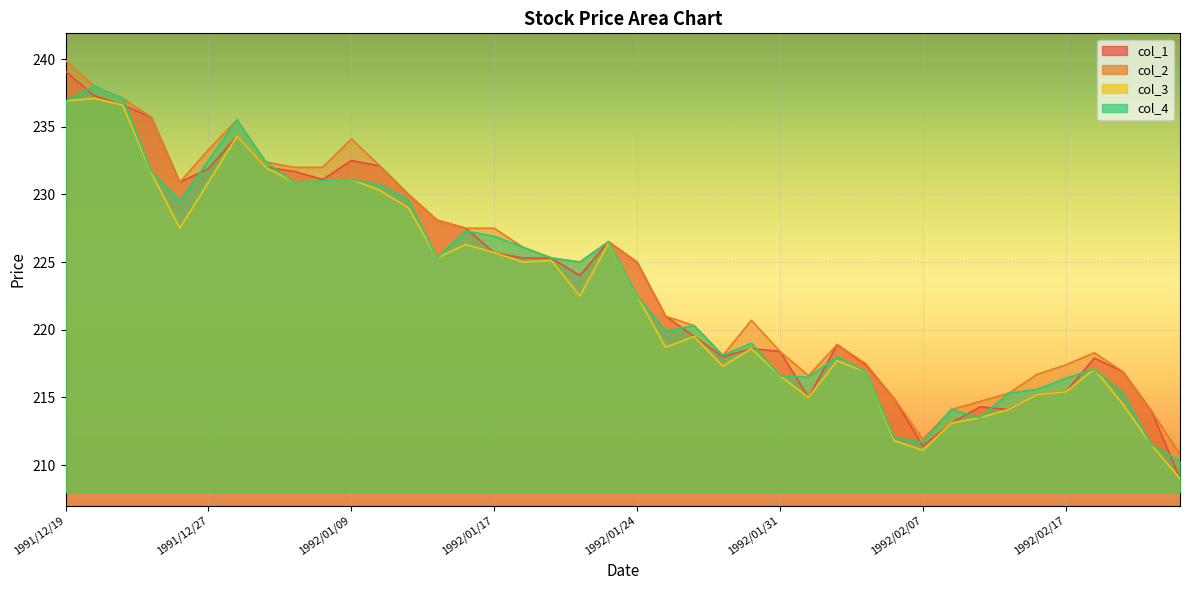

What position from the left is 1992/02/19?

38